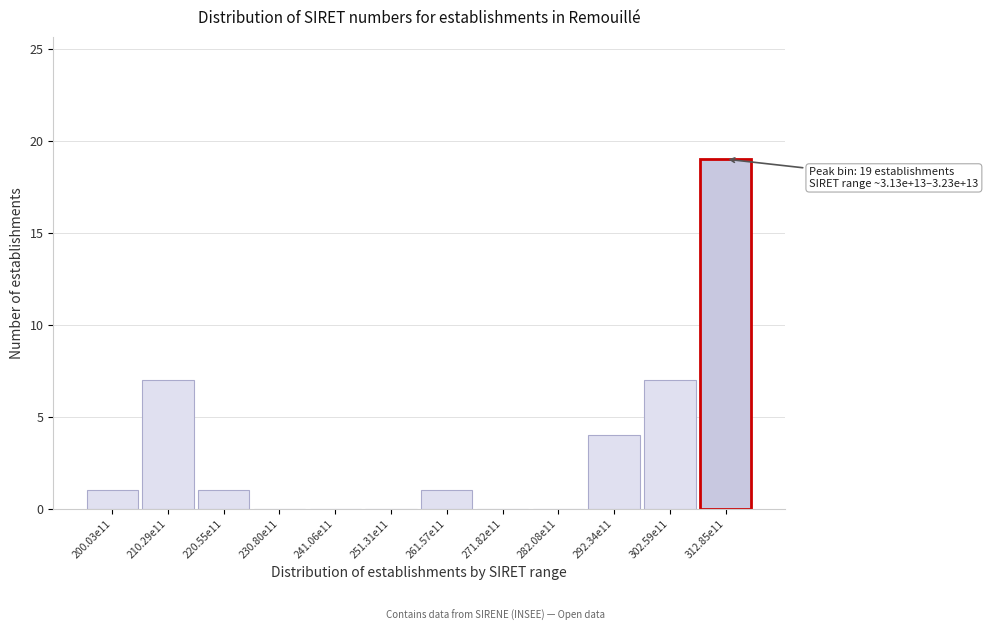

Reading left to right, list all the values displayed in this chart.

200.03e11=1	210.29e11=7	220.55e11=1	230.80e11=0	241.06e11=0	251.31e11=0	261.57e11=1	271.82e11=0	282.08e11=0	292.34e11=4	302.59e11=7	312.85e11=19